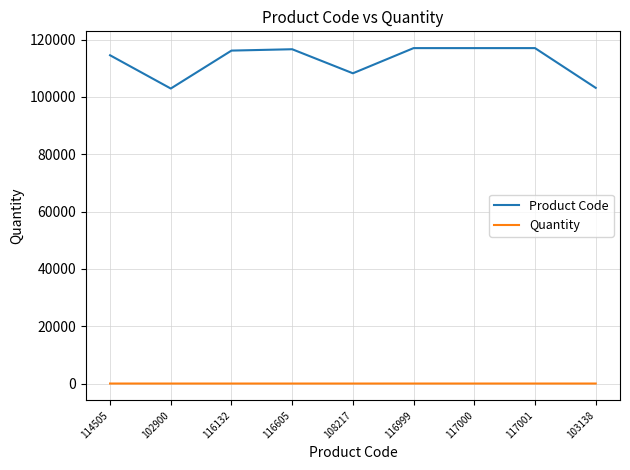

True or false: Product Code has a value of 102900 at 102900.

True